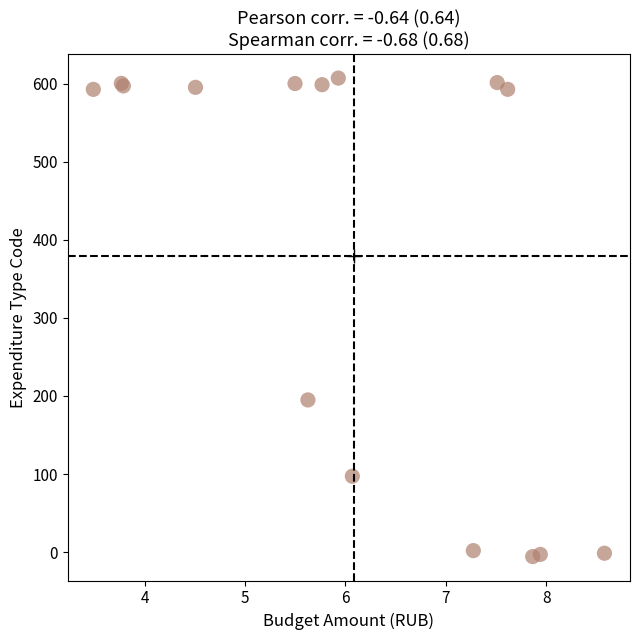

What Y value in the scatter plot is closest to 300?

194.9